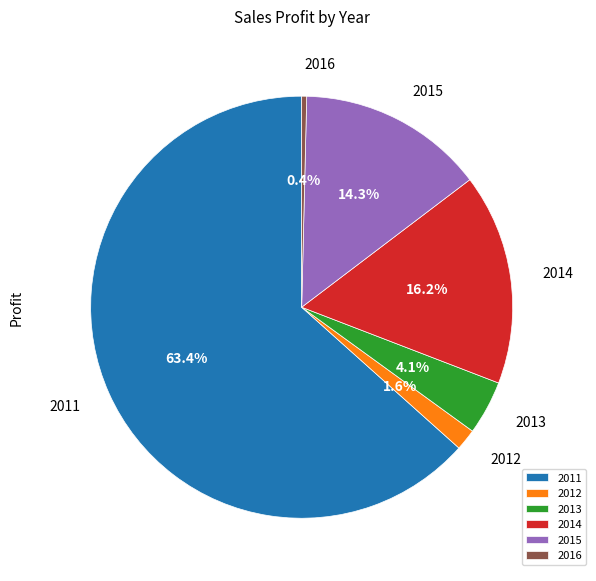

Which category has the smallest portion of the pie?

2016